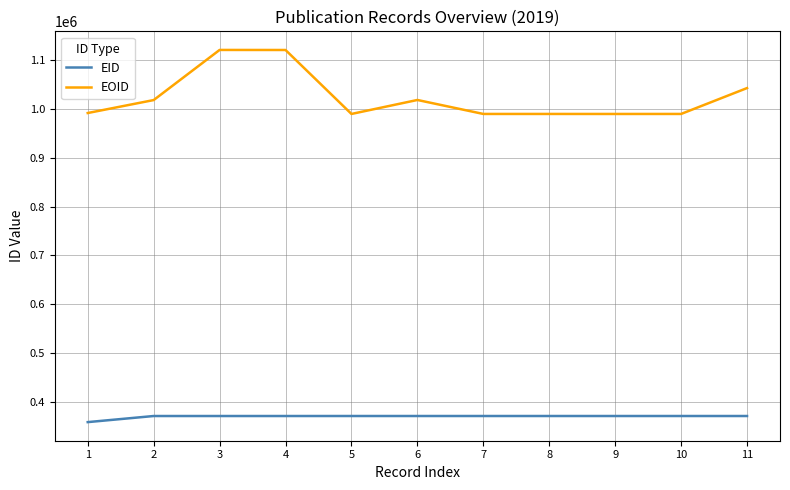

List the series in order of their overall mean, lowest first.

EID, EOID